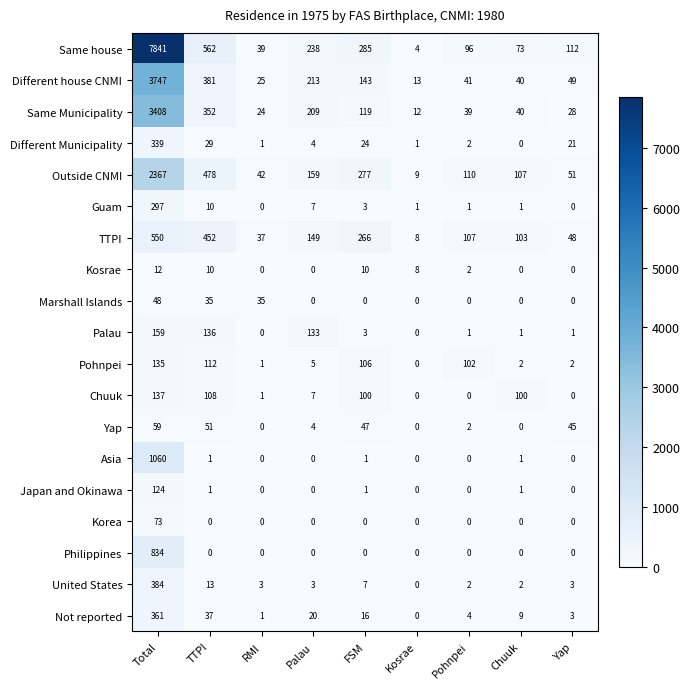

What is the difference between the Pohnpei values at Total and Chuuk?

133